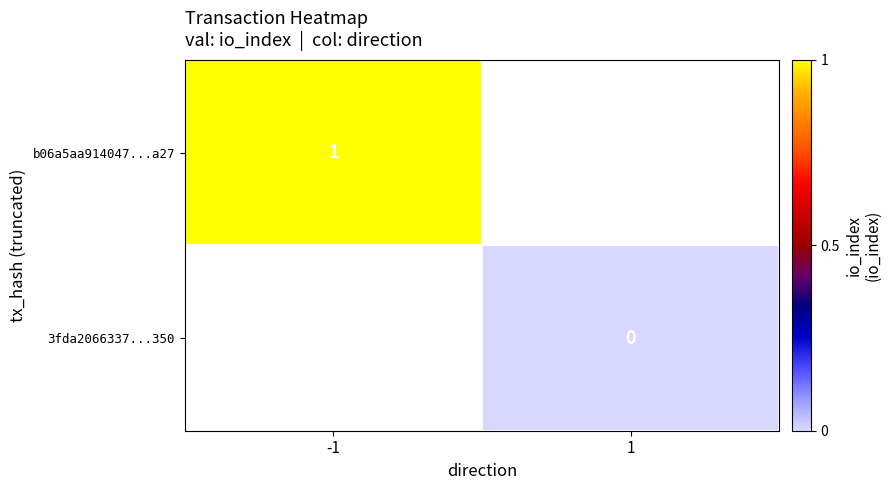

Is the value of 3fda2066337...350 at 1 greater than the value of b06a5aa914047...a27 at -1?

No